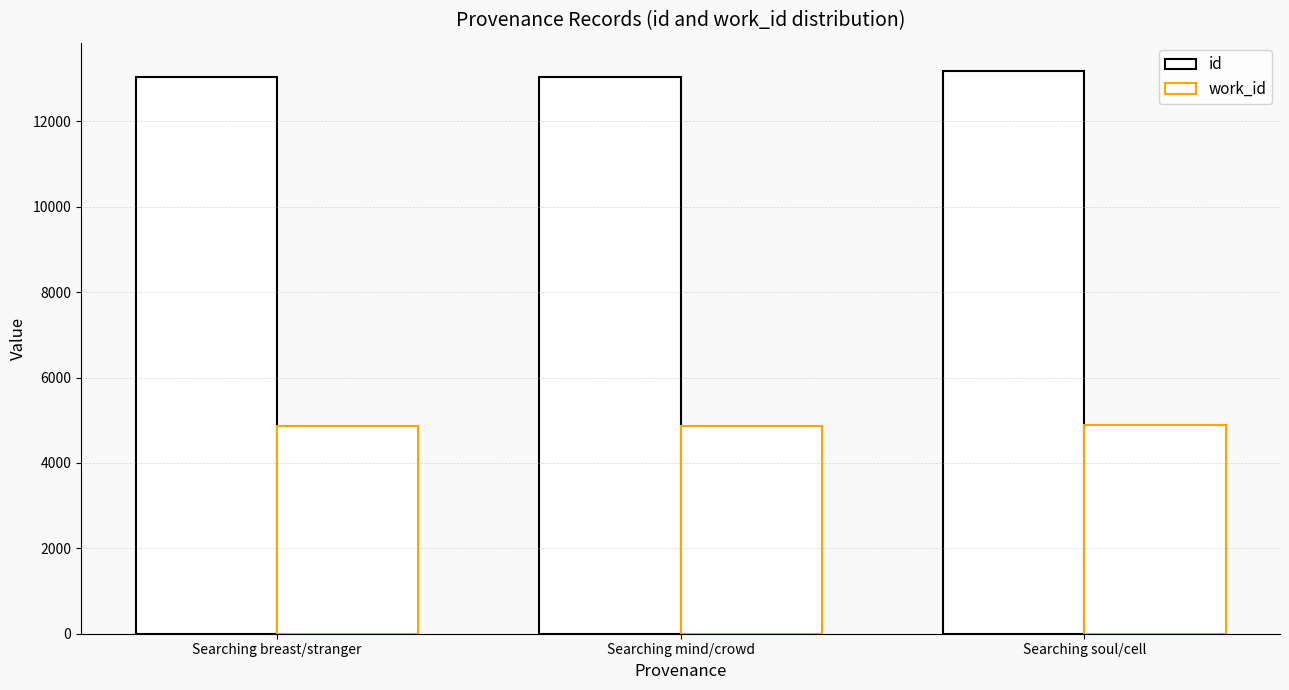

Reading left to right, what are all the values shown in this chart?

id: Searching breast/stranger=13027	Searching mind/crowd=13029	Searching soul/cell=13182
work_id: Searching breast/stranger=4864	Searching mind/crowd=4864	Searching soul/cell=4892